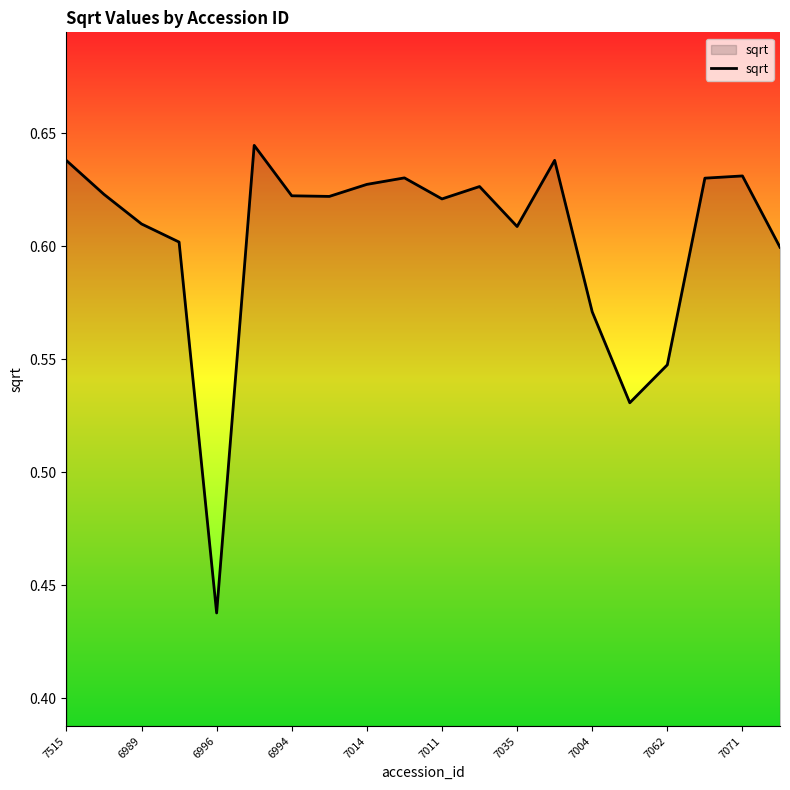

What is the smallest value displayed?

0.4